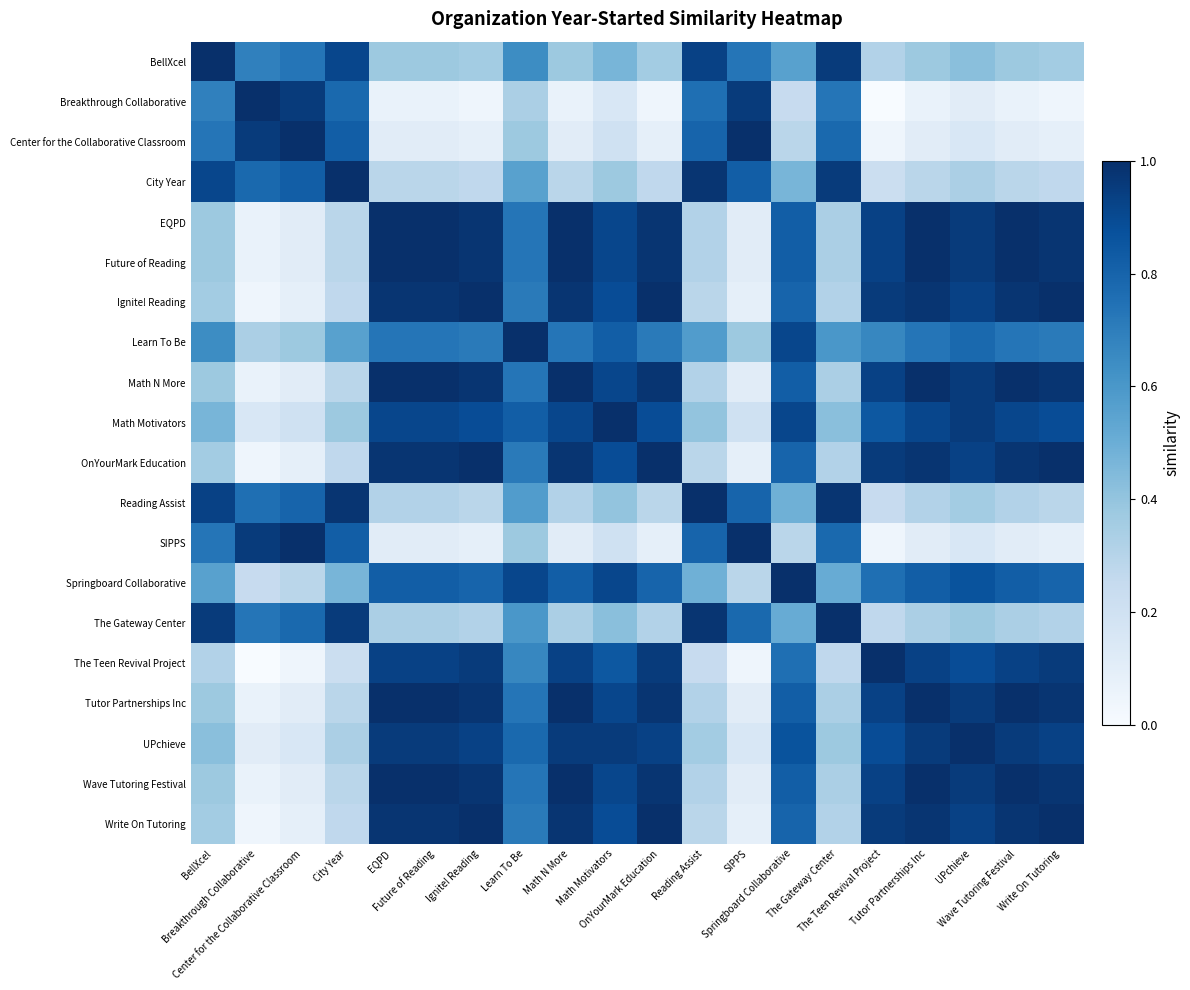

Count the number of data series in this chart.

20